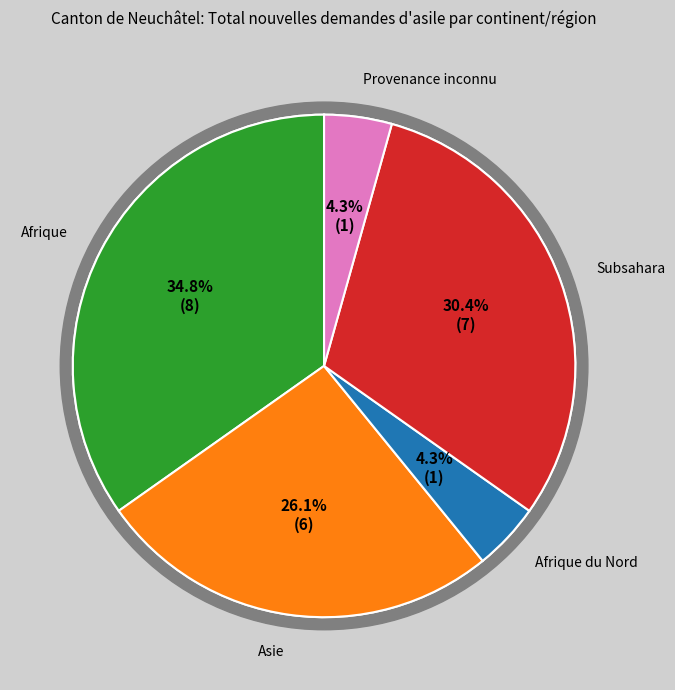

Does Provenance inconnu account for over 50% of the chart?

No